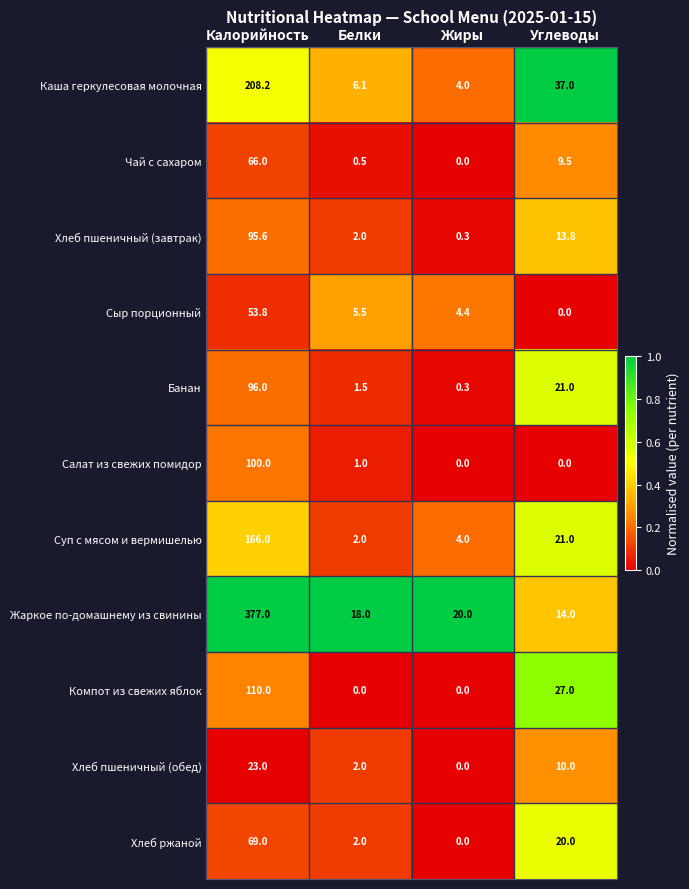

What is the spread (max minus min) of values at Жиры?

20.0